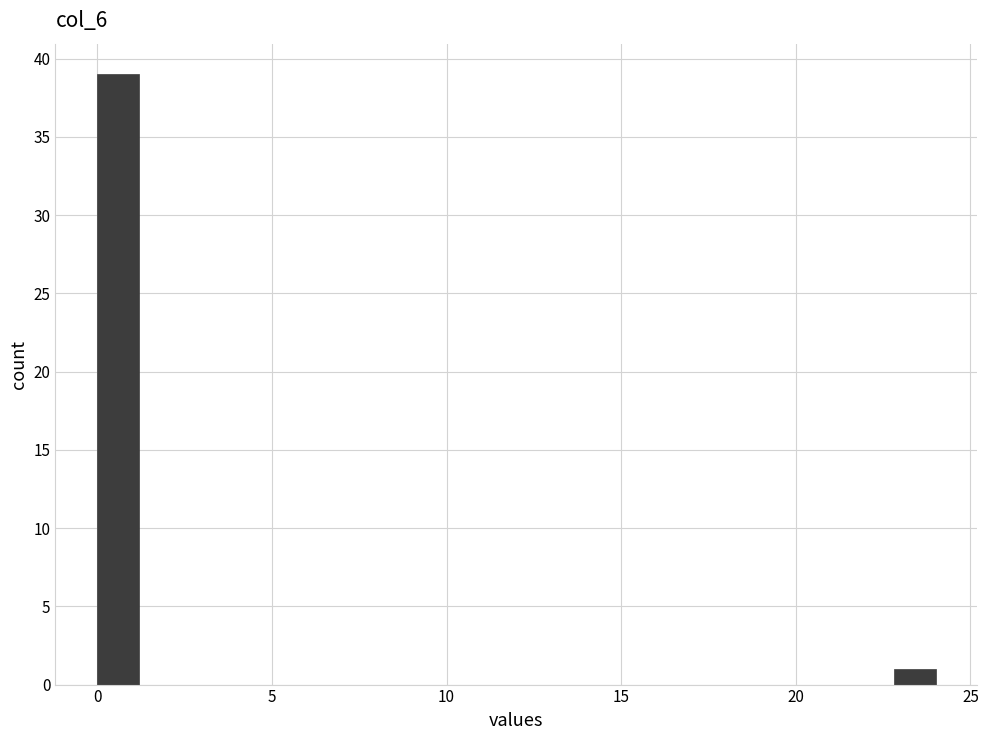

Around what value on the x-axis is the tallest bar? Give the approximate position of its centre, as read against the axis.

0.5